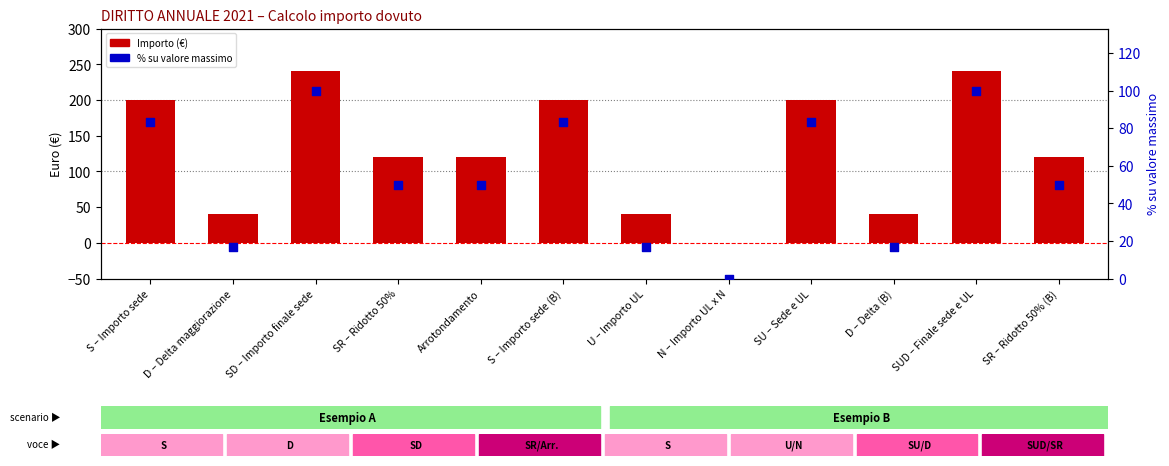

Which series reaches the minimum Y coordinate?

Importo